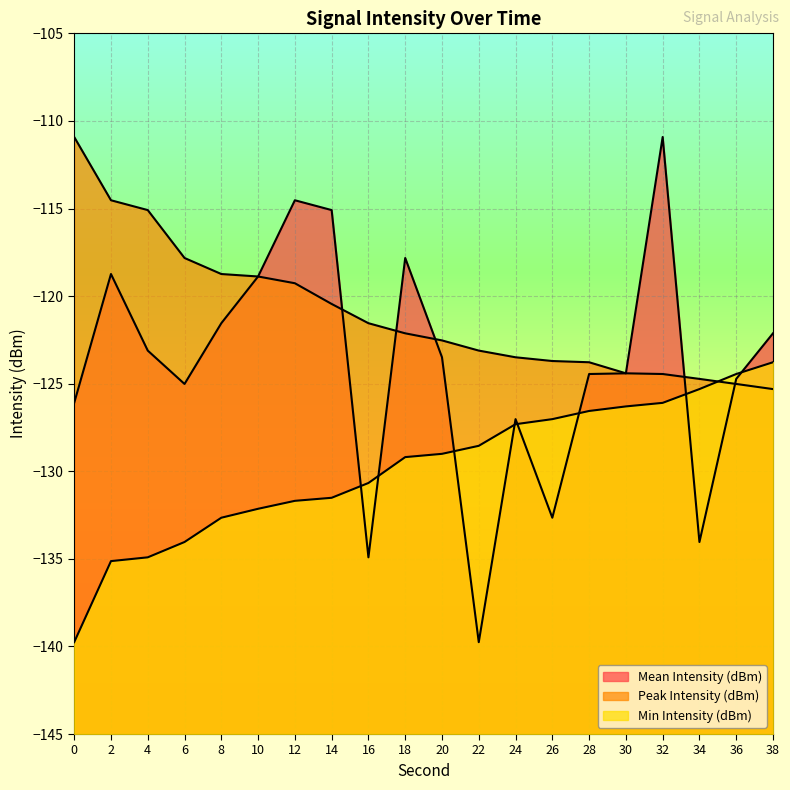

True or false: Peak Intensity (dBm) and Min Intensity (dBm) intersect in this chart.

True